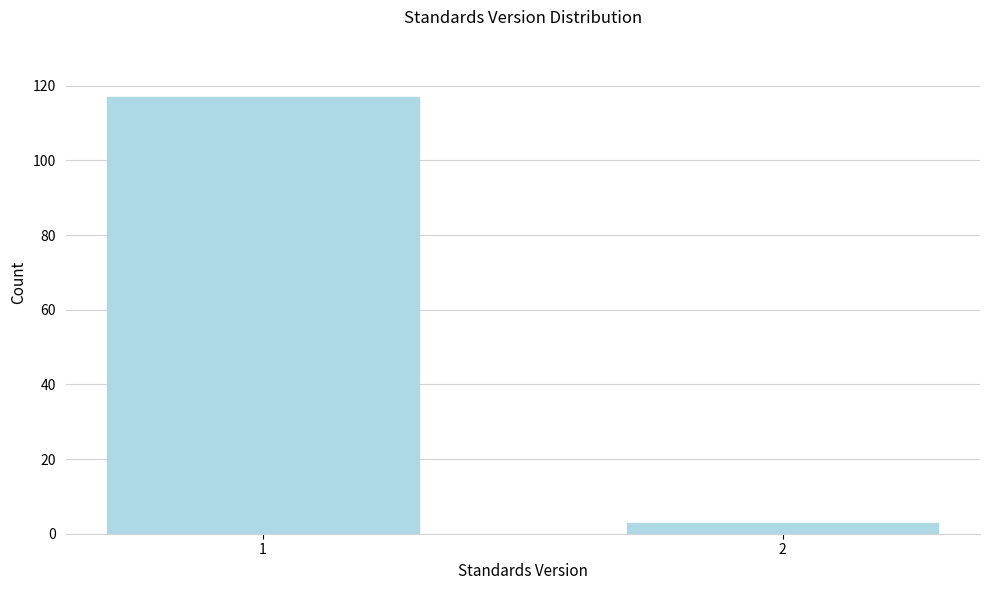

Reading right to left, extract all data points from this chart.

2=3	1=117